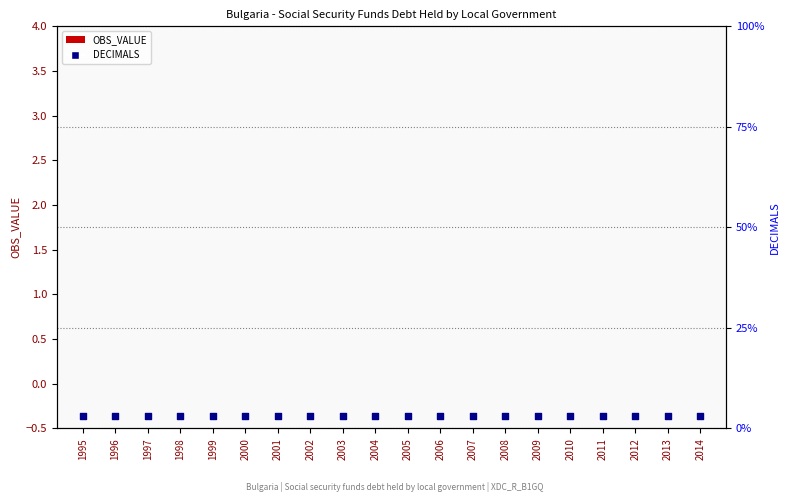

Which series has the largest total across all categories?

DECIMALS